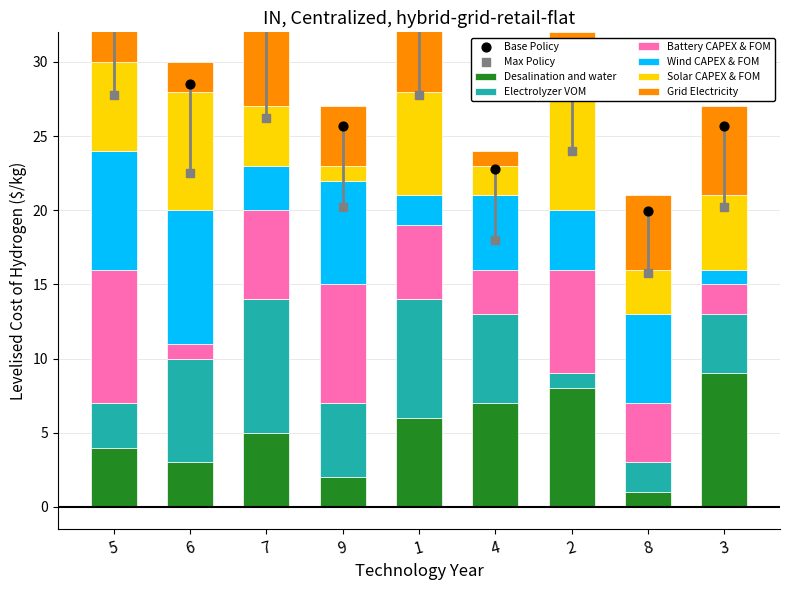

Is the value of col_3 at 4 greater than the value of col_9 at 3?

No